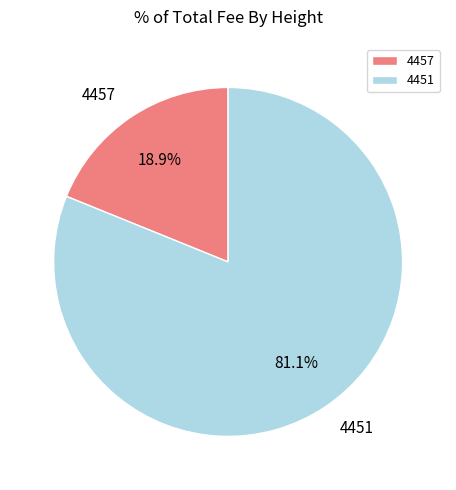

What percentage is the 4457 slice, to the nearest percent?

19%